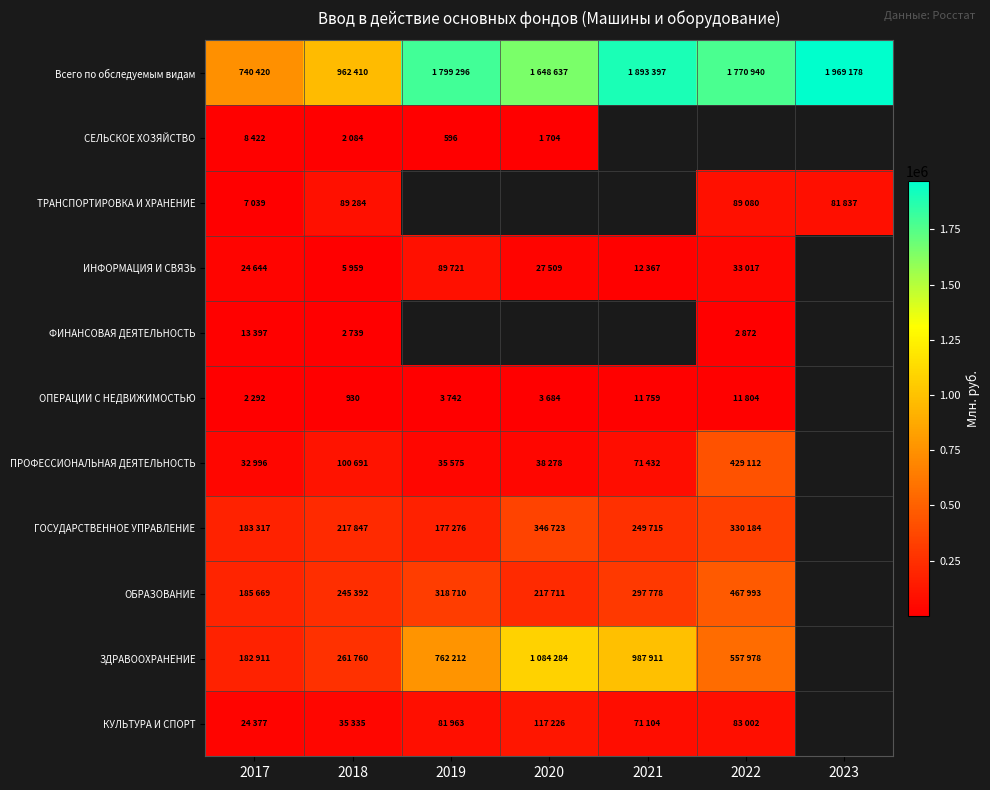

The КУЛЬТУРА И СПОРТ series shows 81963.0 at 2019. True or false?

True